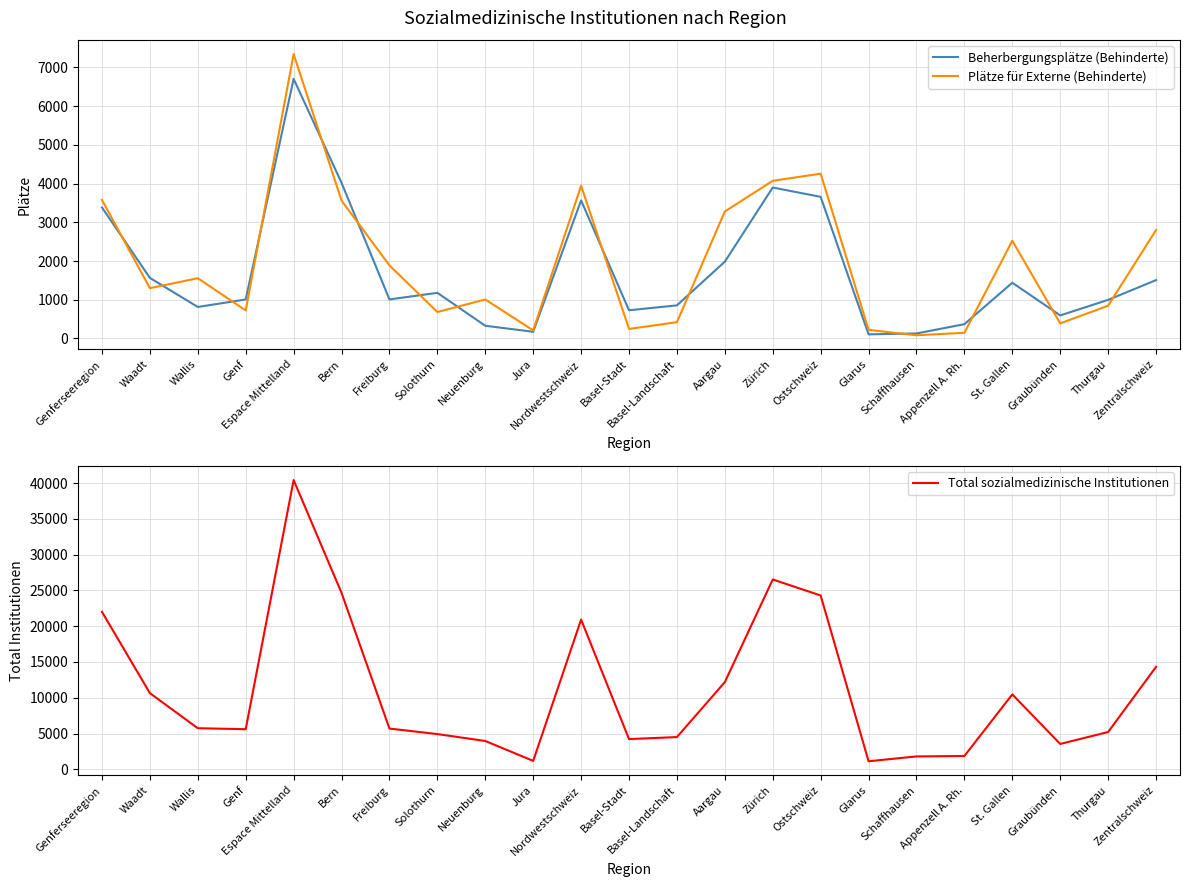

Reading left to right, extract all data points from this chart.

Beherbergungsplätze (Behinderte): 3383	1563	813	1007	6705	4019	1008	1178	328	172	3565	728	854	1983	3898	3657	106	129	368	1439	595	996	1507
Plätze für Externe (Behinderte): 3577	1298	1556	723	7345	3561	1887	683	1006	208	3945	246	420	3279	4071	4256	221	82	146	2523	389	845	2800
Total sozialmedizinische Institutionen: 22000	10648	5744	5608	40421	24653	5698	4928	3961	1181	20922	4228	4507	12187	26529	24291	1127	1804	1863	10472	3546	5215	14316